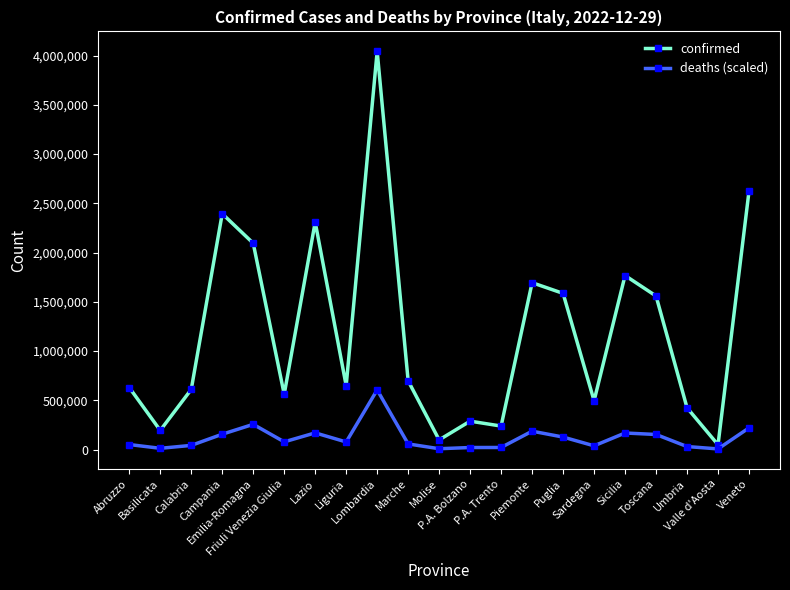

What is the value of the deaths (scaled) point at the 18th from the left?

154163.1